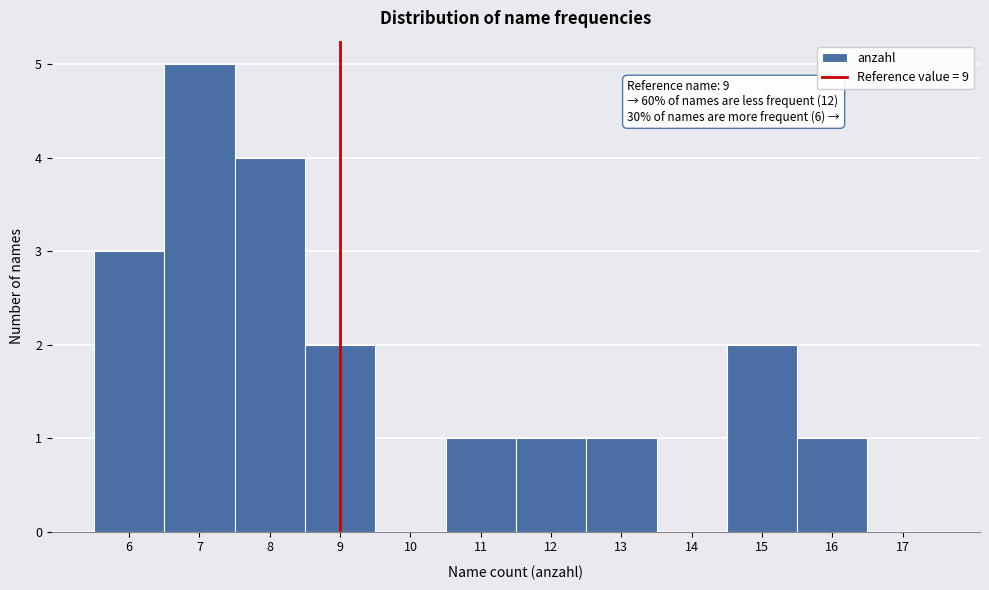

Which range on the x-axis has the tallest bar?

6.5 to 7.5